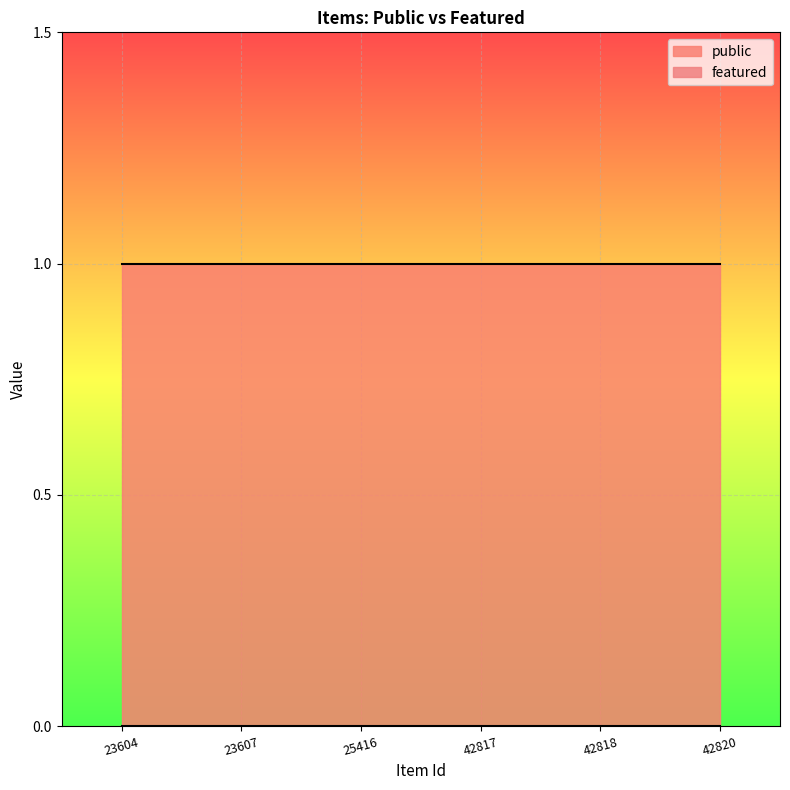

List the labels in order of public value, smallest first.

23604, 23607, 25416, 42817, 42818, 42820